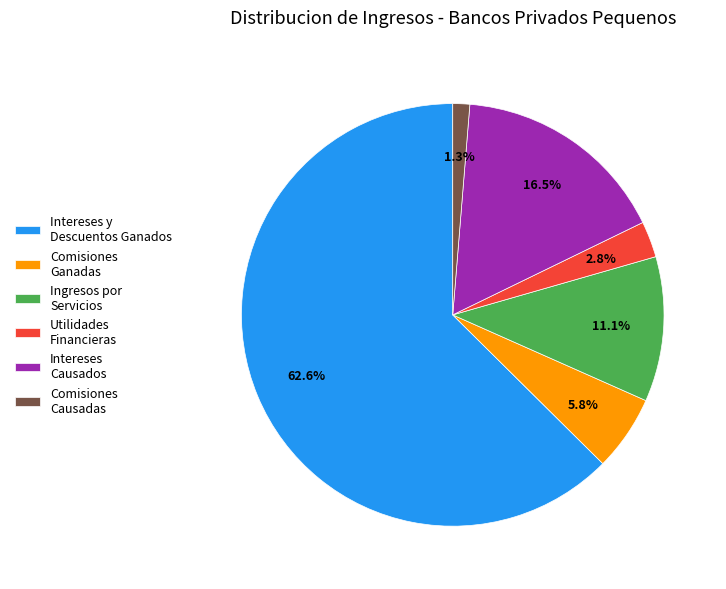

Which category has the biggest portion of the pie?

Intereses y Descuentos Ganados